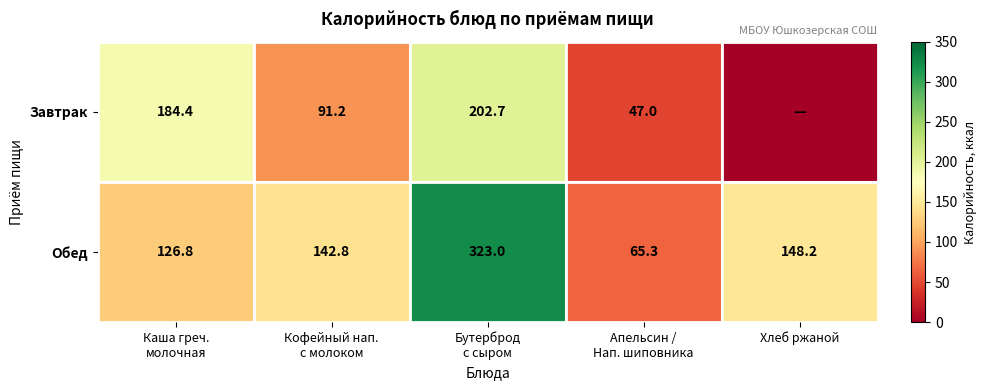

Where is Обед nearest to the value 194?

Хлеб ржаной